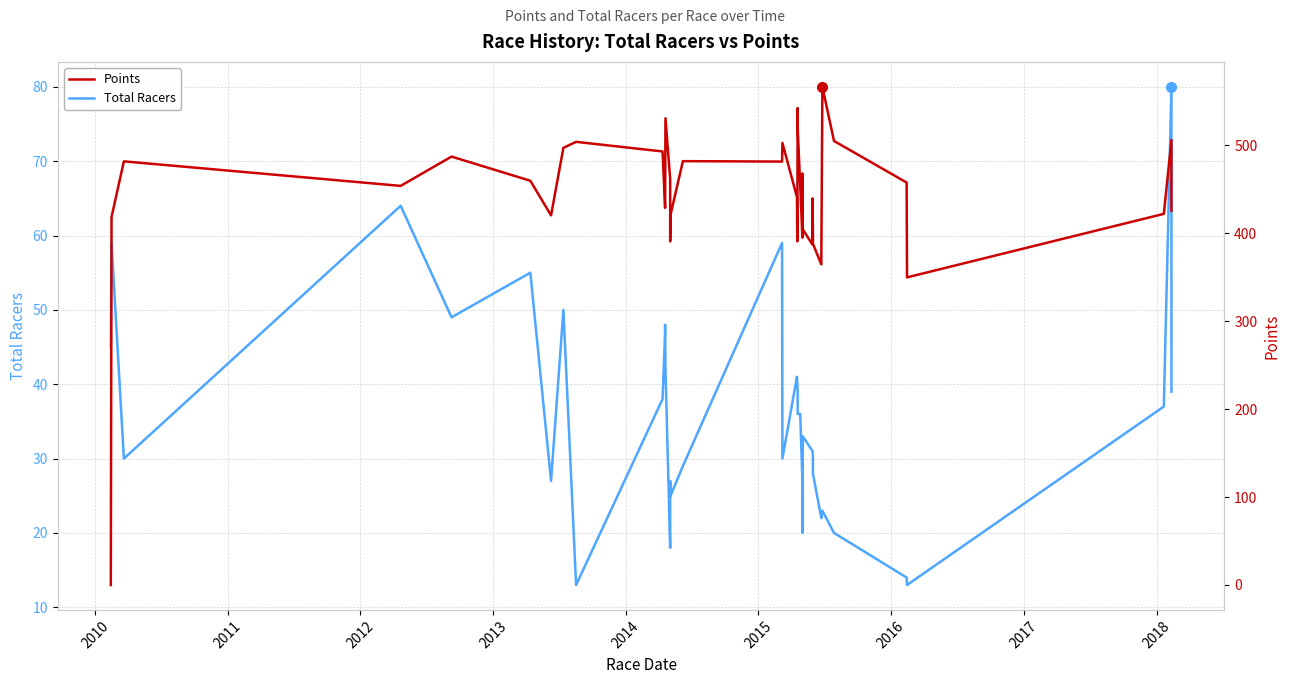

What are all the series names shown in the legend?

Total Racers, Points